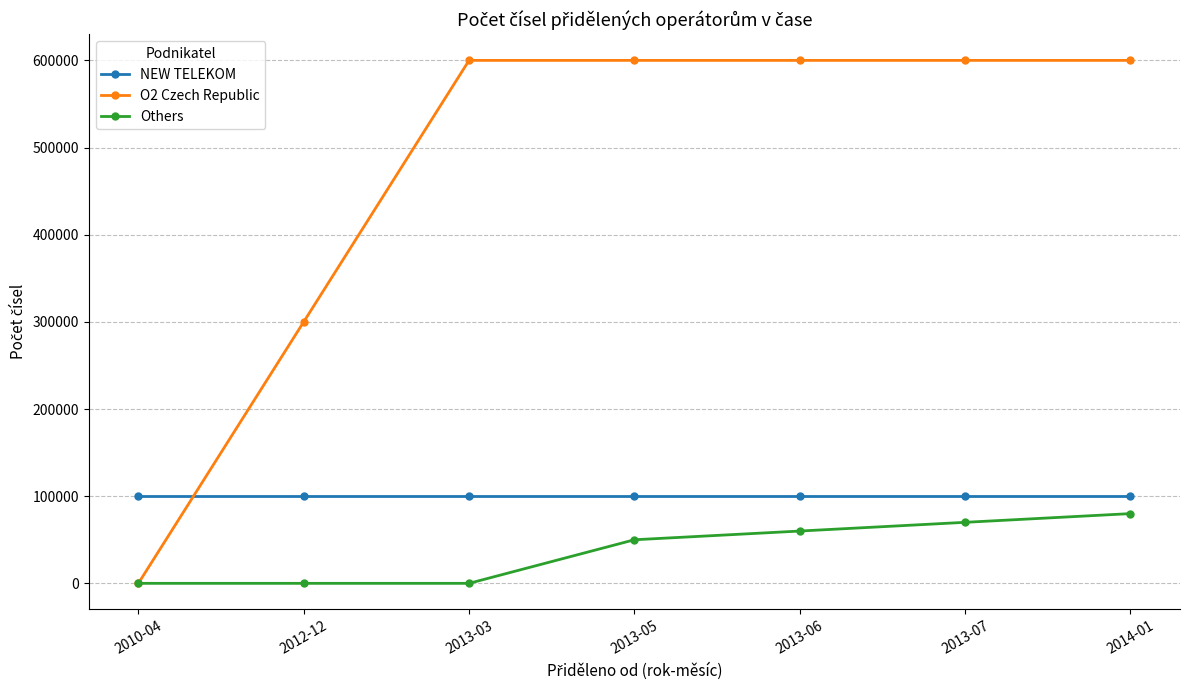

Between 2013-03 and 2013-07, which series saw the biggest shift?

Others